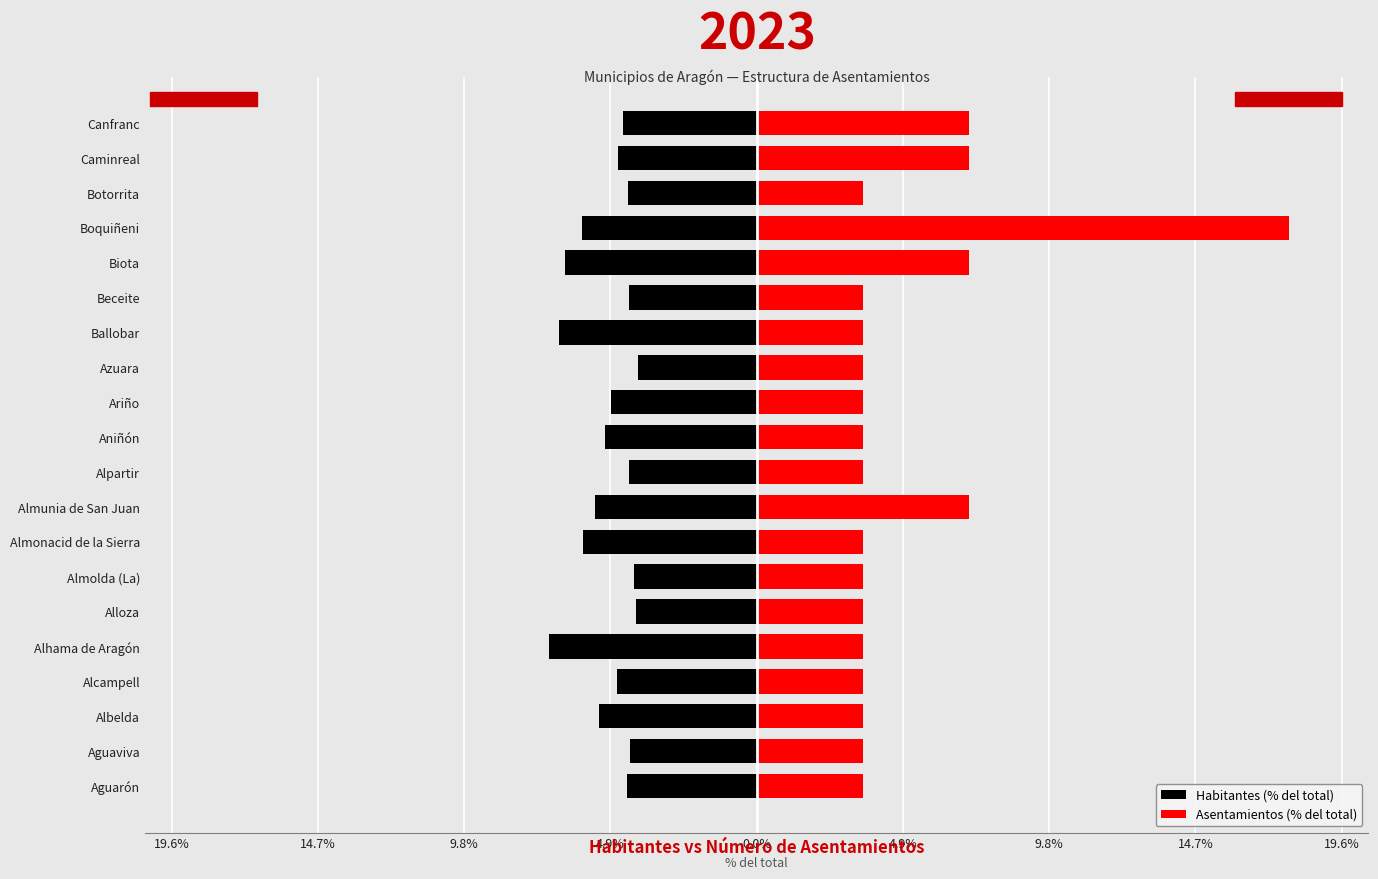

How many categories are shown in the chart?

20